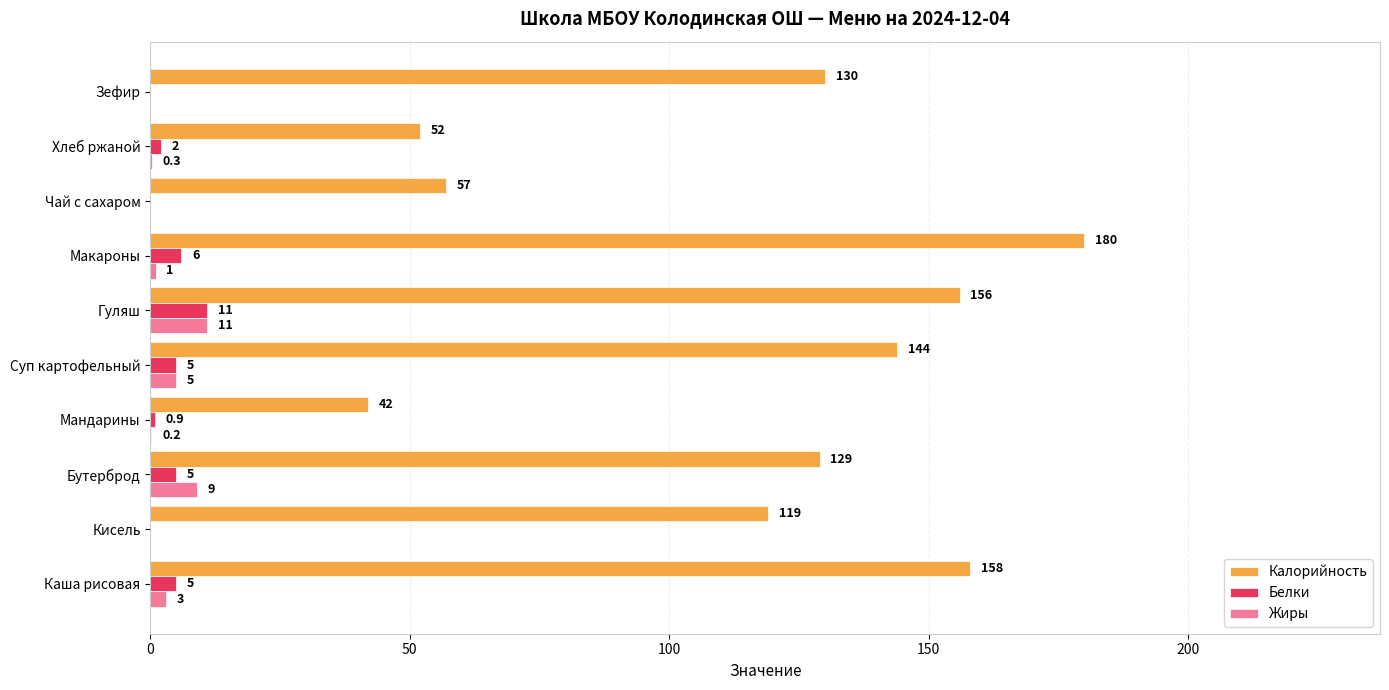

What are all the series names shown in the legend?

Калорийность, Белки, Жиры